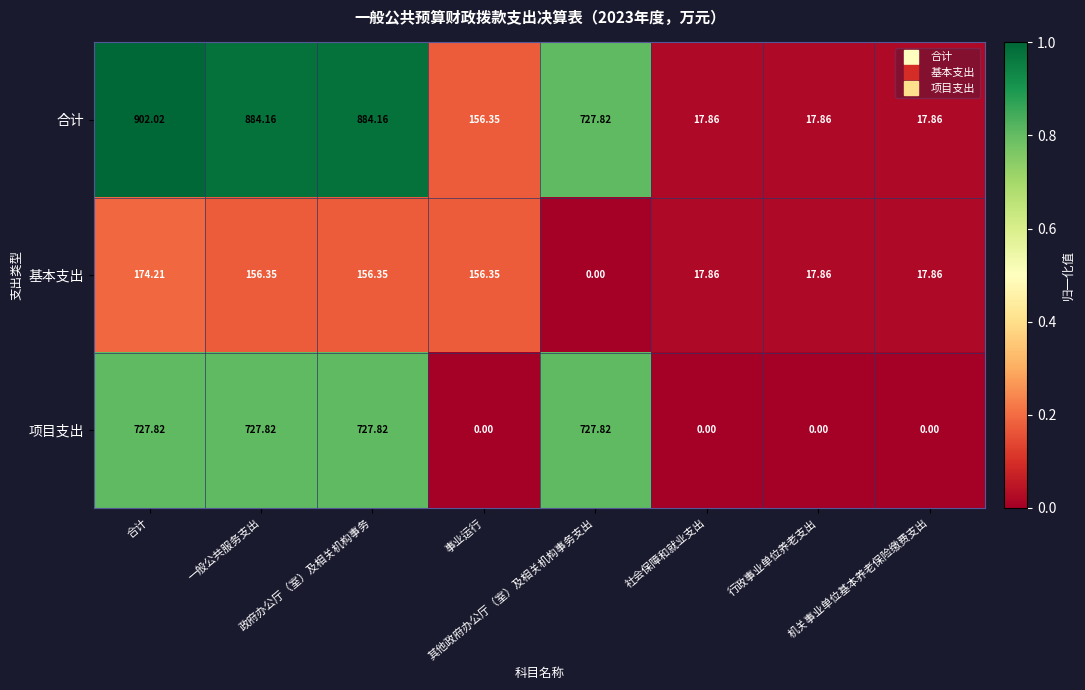

Which series has the largest range (max minus min)?

合计